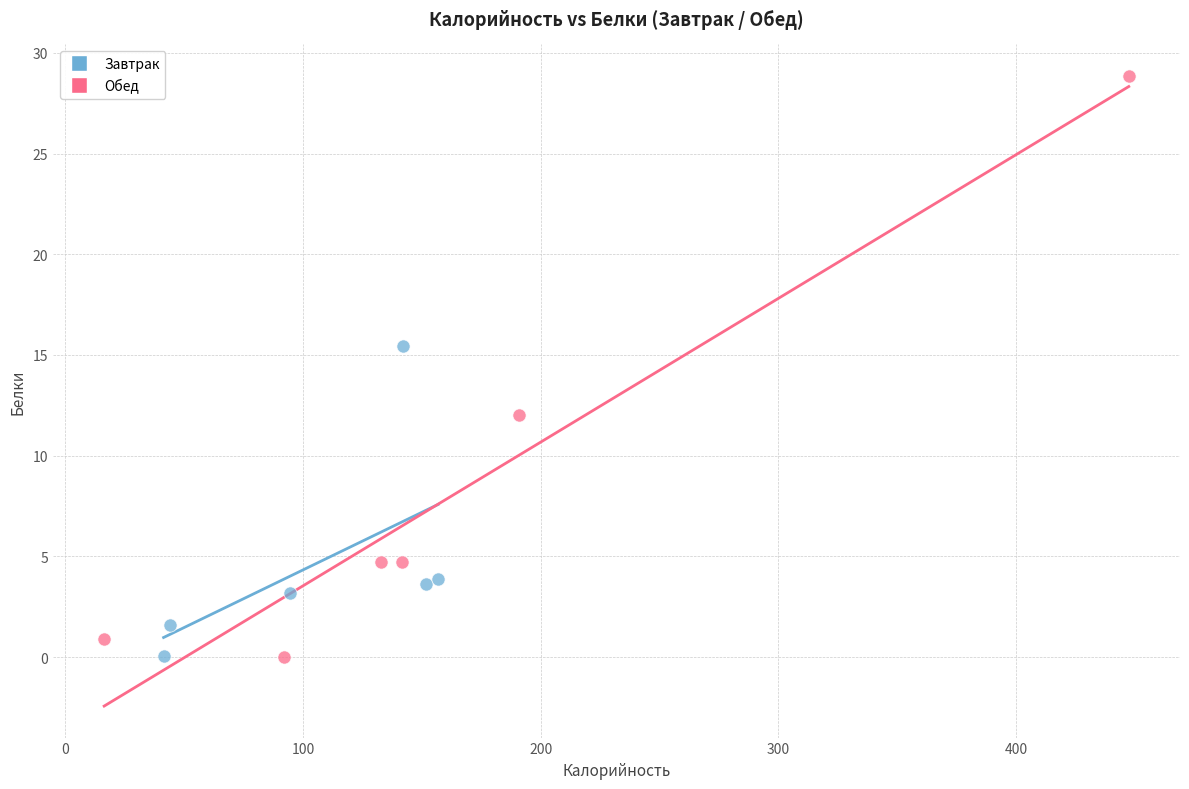

Which series has the widest spread of Y values?

Обед